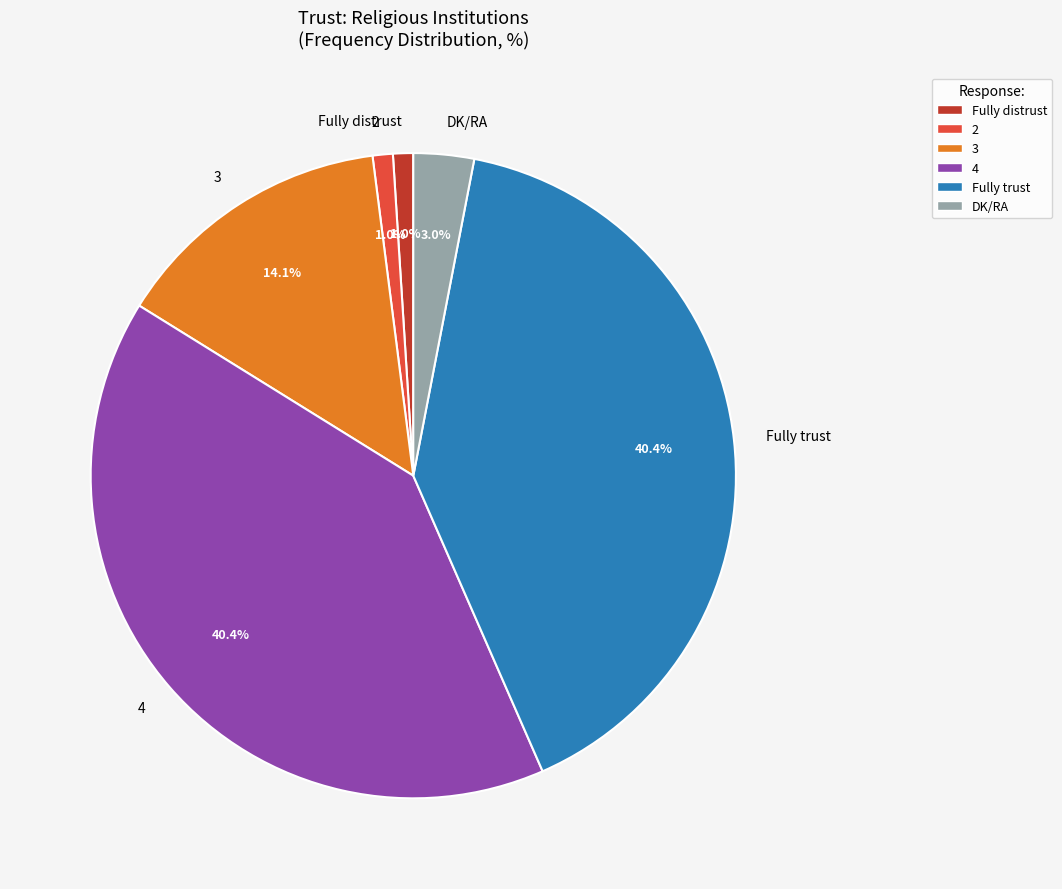

Combined, what portion of the pie is Fully distrust and 4?

41.4%